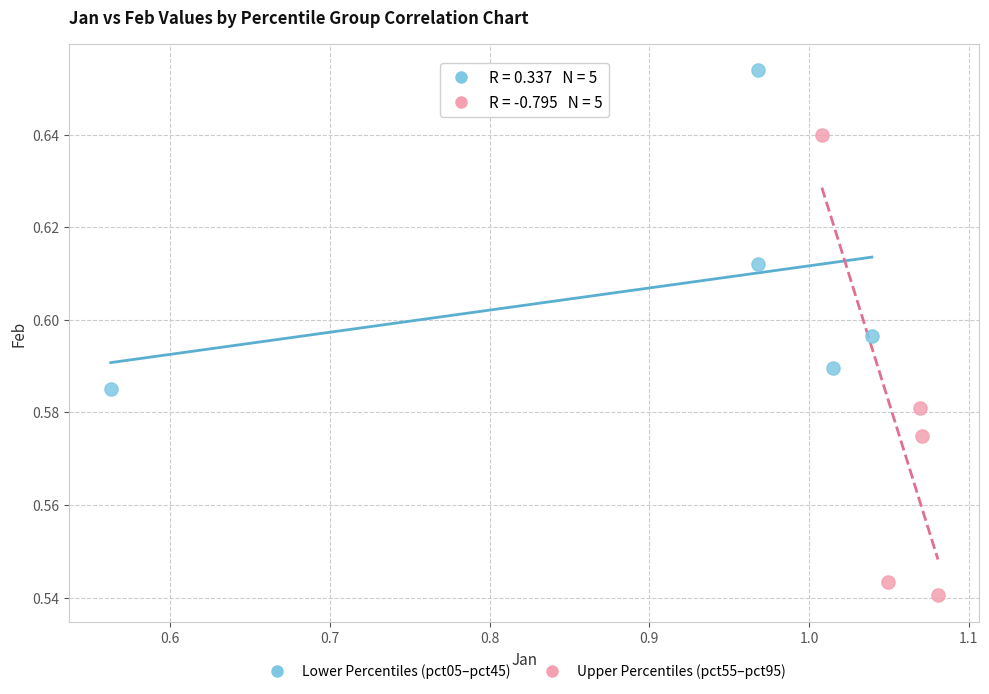

Which series reaches the maximum Y coordinate?

Lower Percentiles (pct05–pct45)